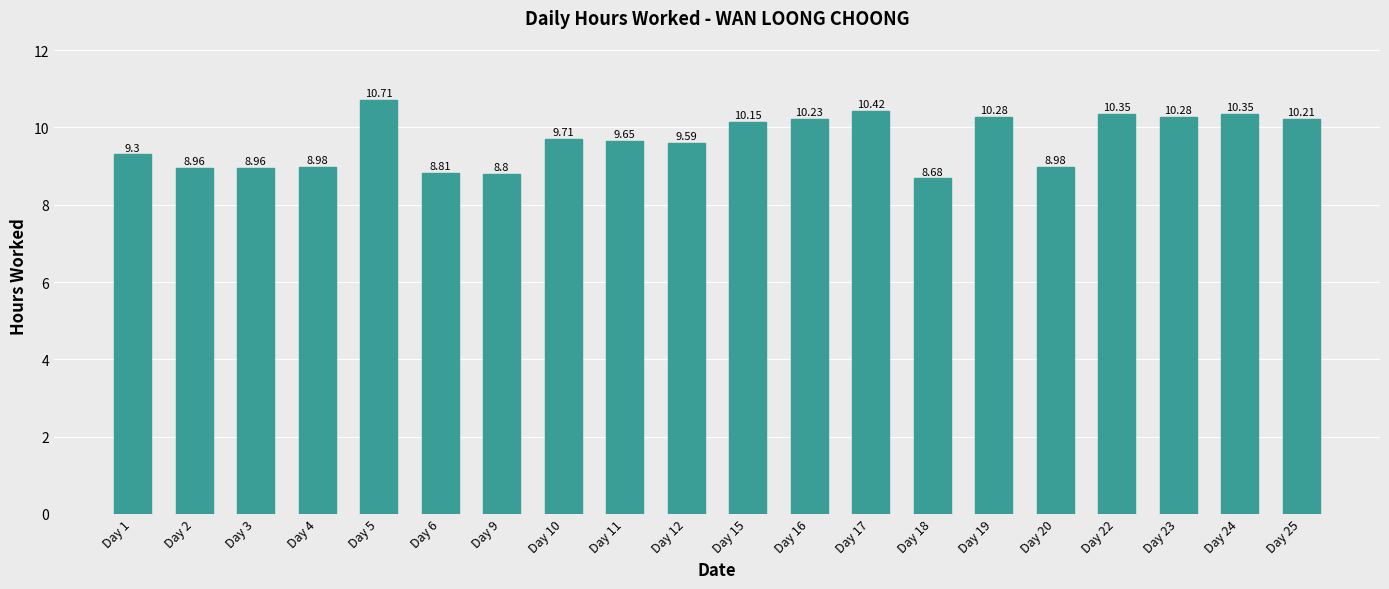

What is the change in value from Day 4 to Day 10?

+0.7